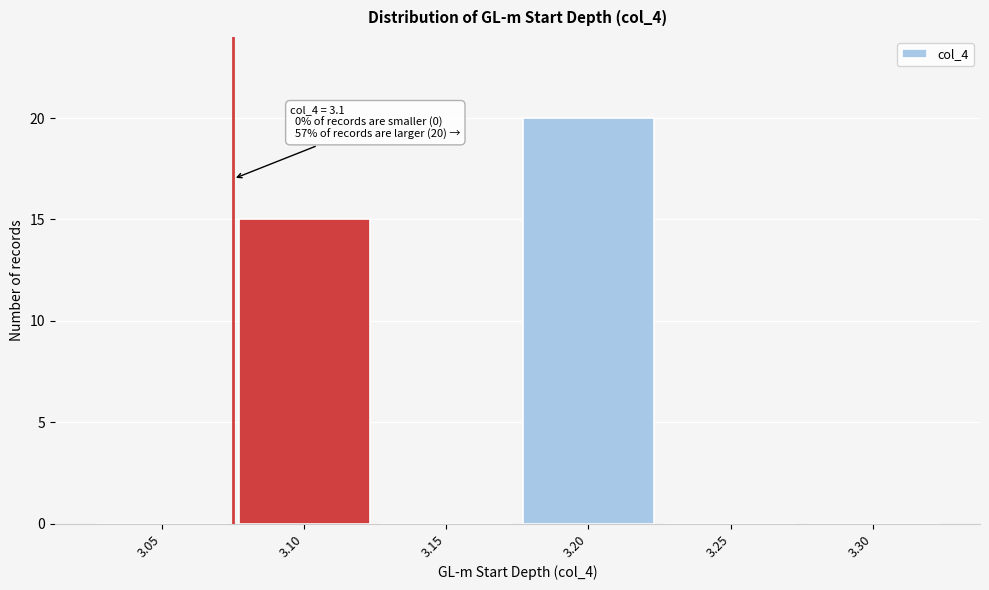

Reading left to right, what are all the values shown in this chart?

3.05=0	3.10=15	3.15=0	3.20=20	3.25=0	3.30=0